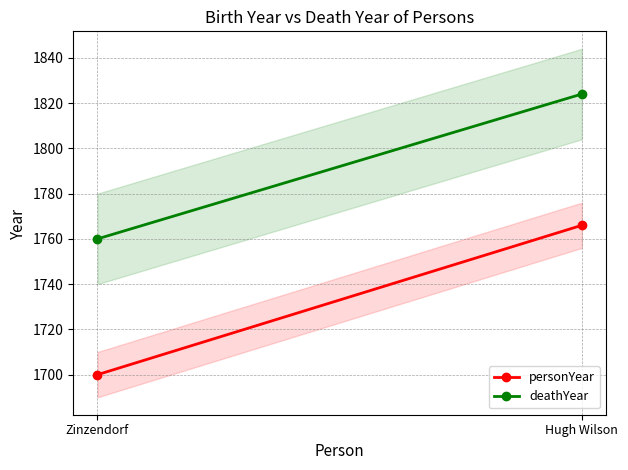

Count the number of categories in the chart.

2